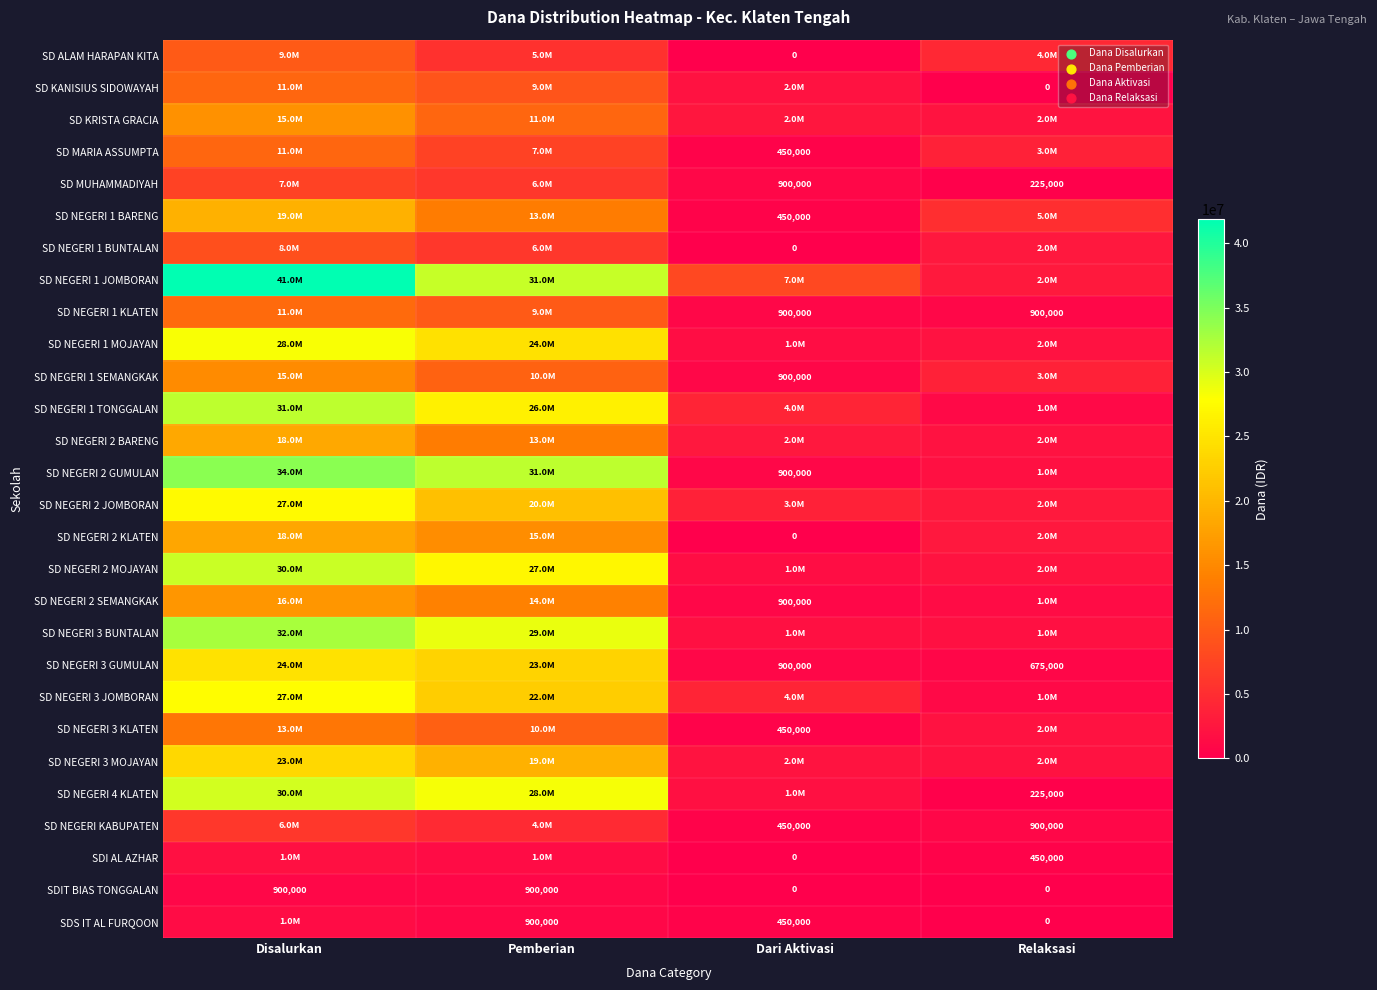

What is the sum of all SDIT BIAS TONGGALAN values?

1800000